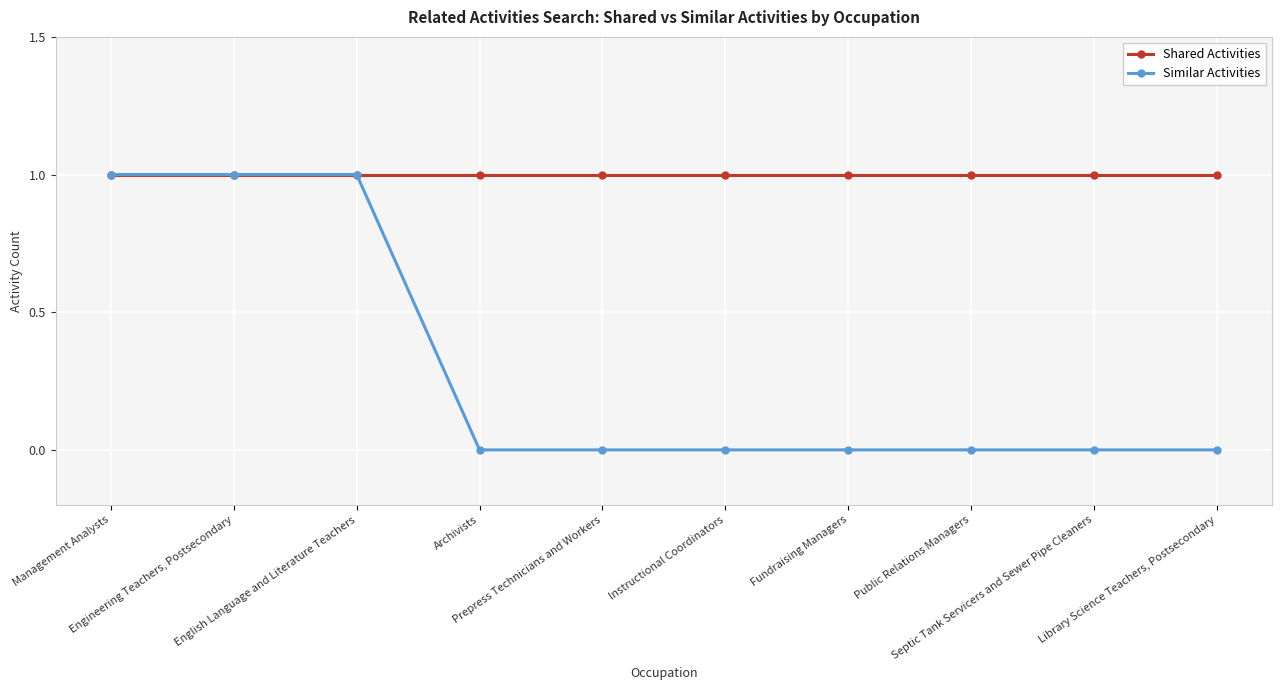

Which series has the largest total across all categories?

Shared Activities